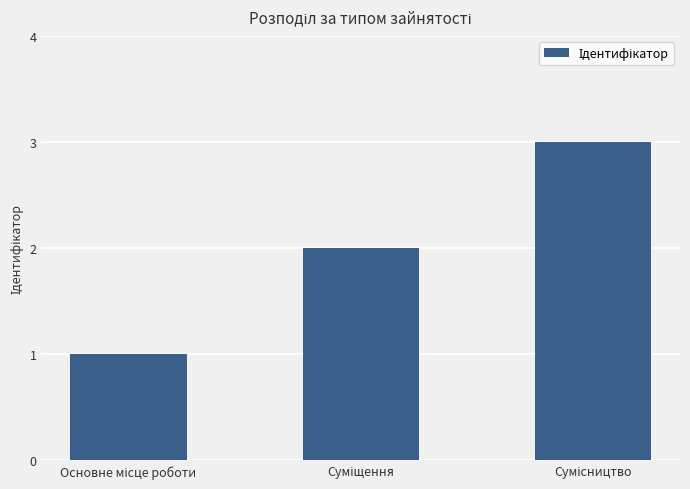

What is the greatest value displayed?

3